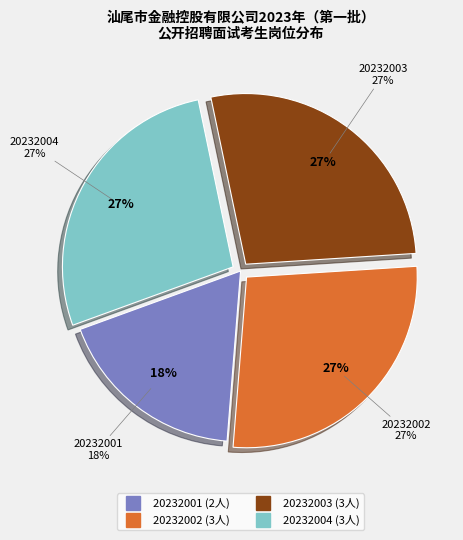

Count the number of slices in the pie.

4